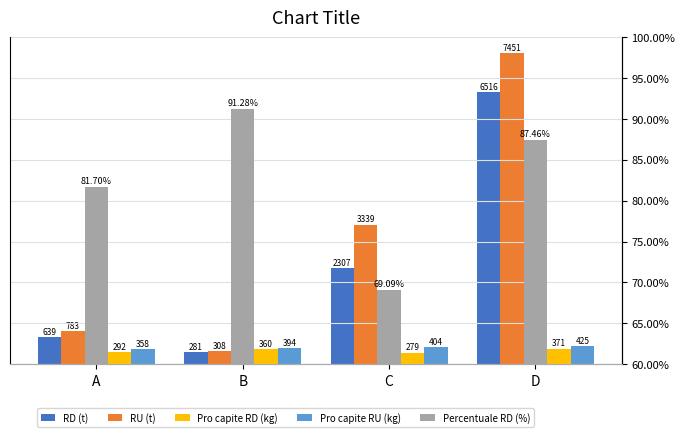

How many data points in Pro capite RU (kg) are above 404?

2